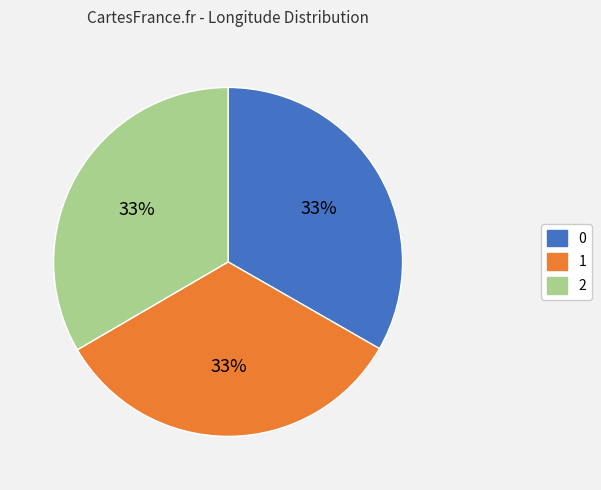

Is there a majority slice in this chart?

No